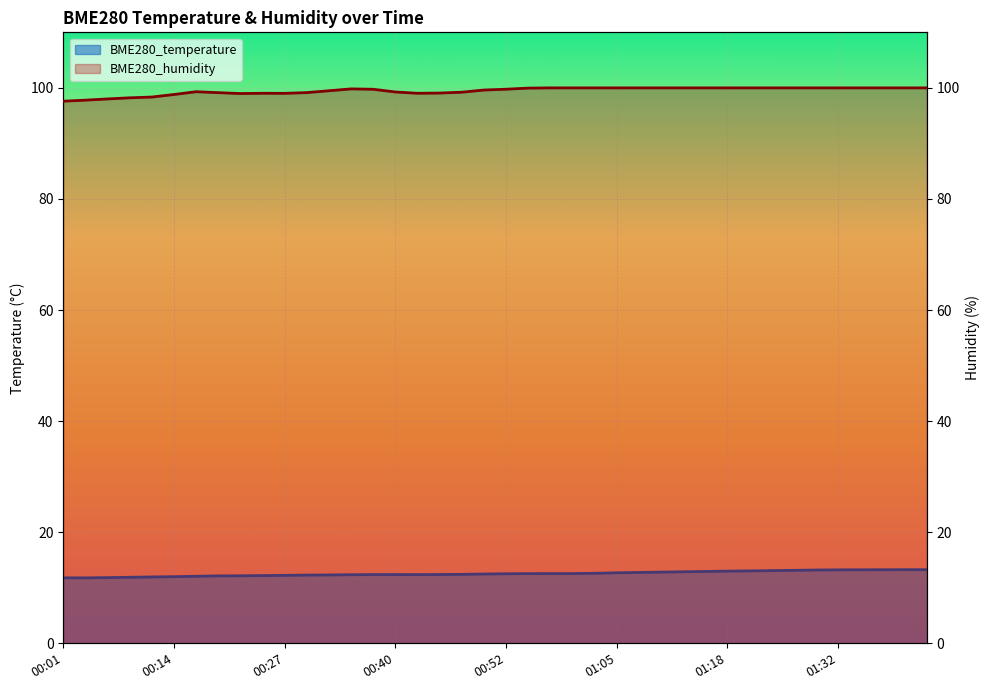

How many categories are shown in the chart?

40